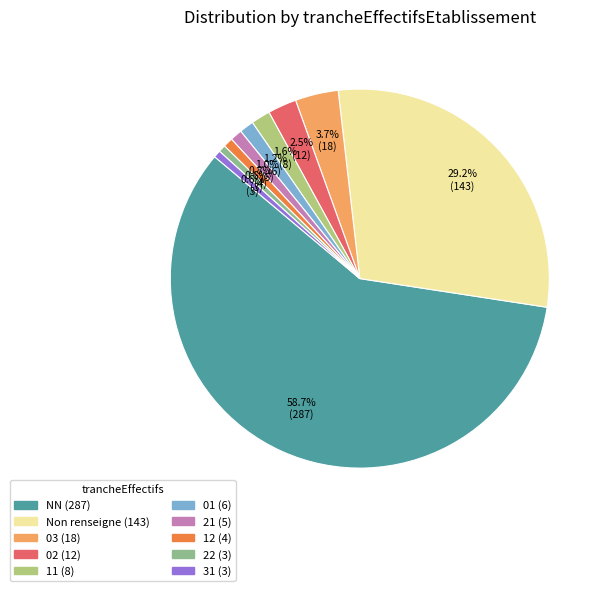

Does any single category account for the majority?

Yes